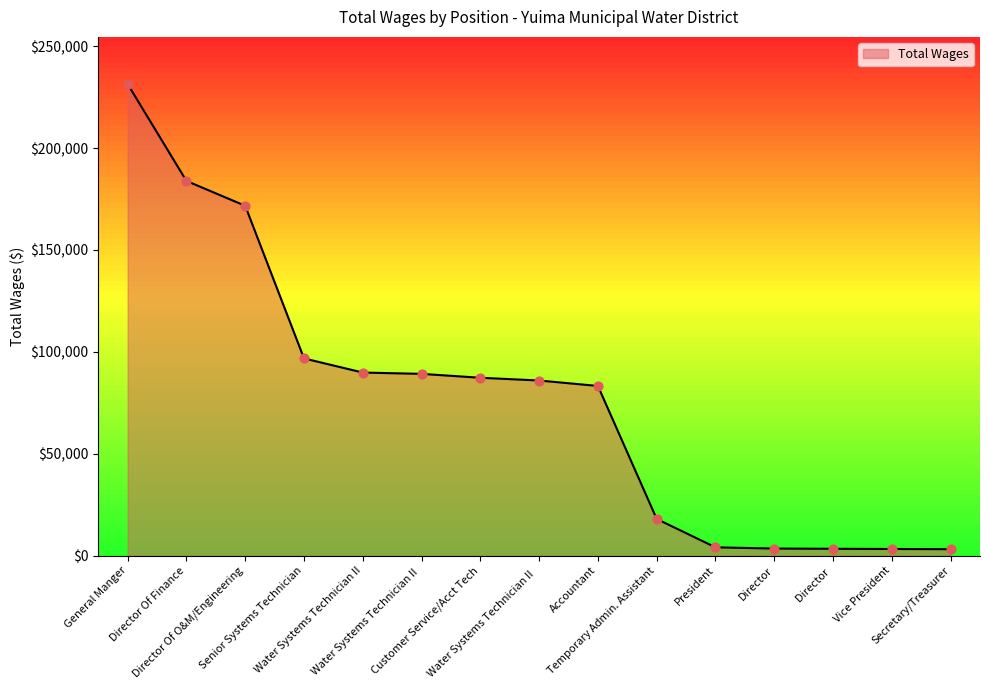

Between Accountant and Customer Service/Acct Tech, which is larger?

Customer Service/Acct Tech